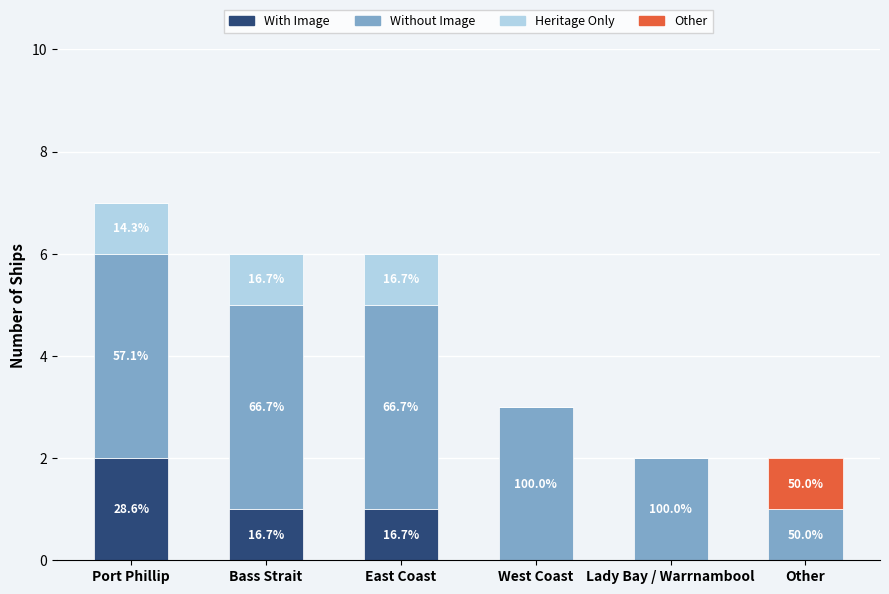

What is the total value across all series at Lady Bay / Warrnambool?

2